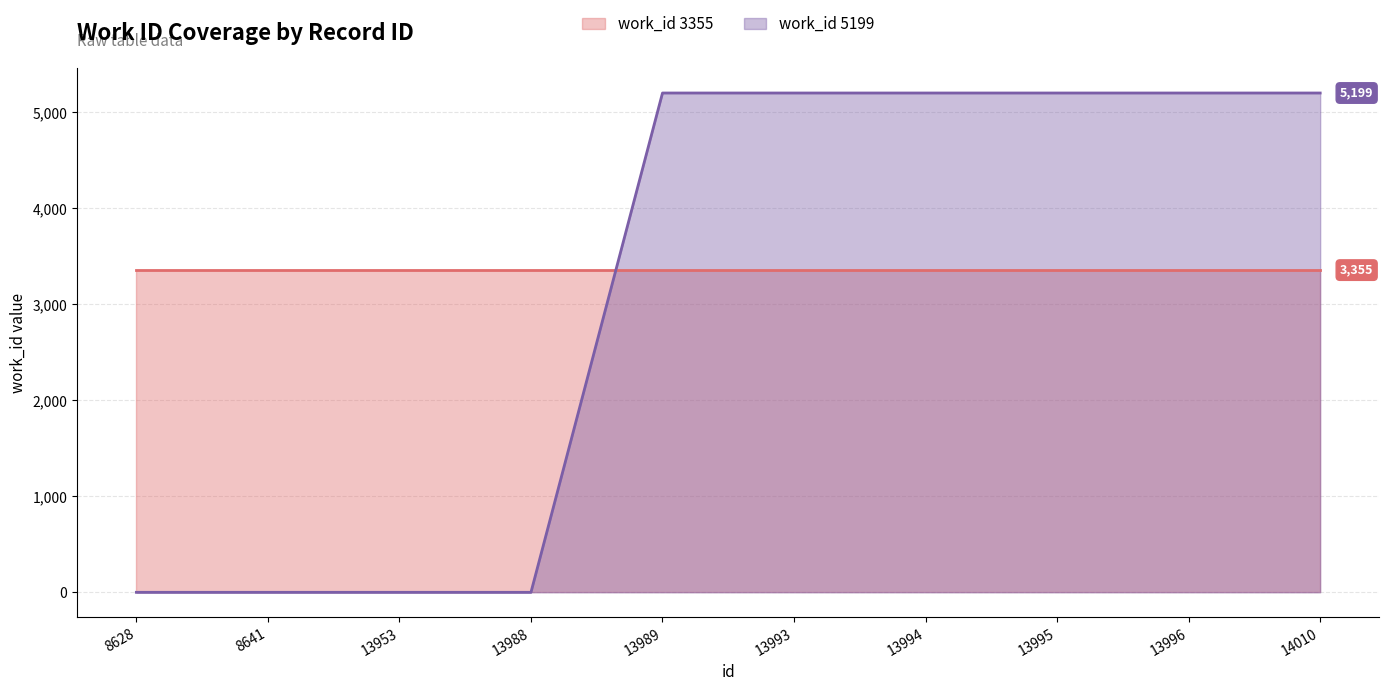

How many values are below 5199?

4